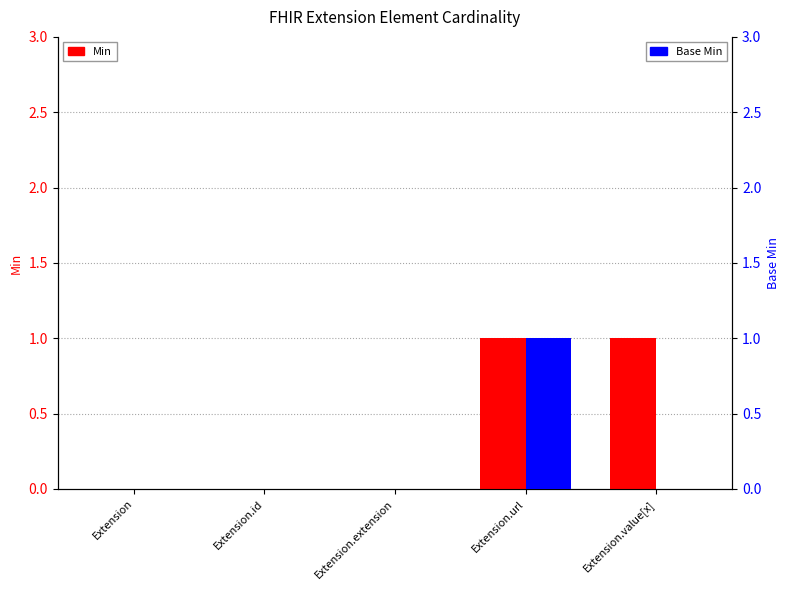

What position from the left is Extension.extension?

3